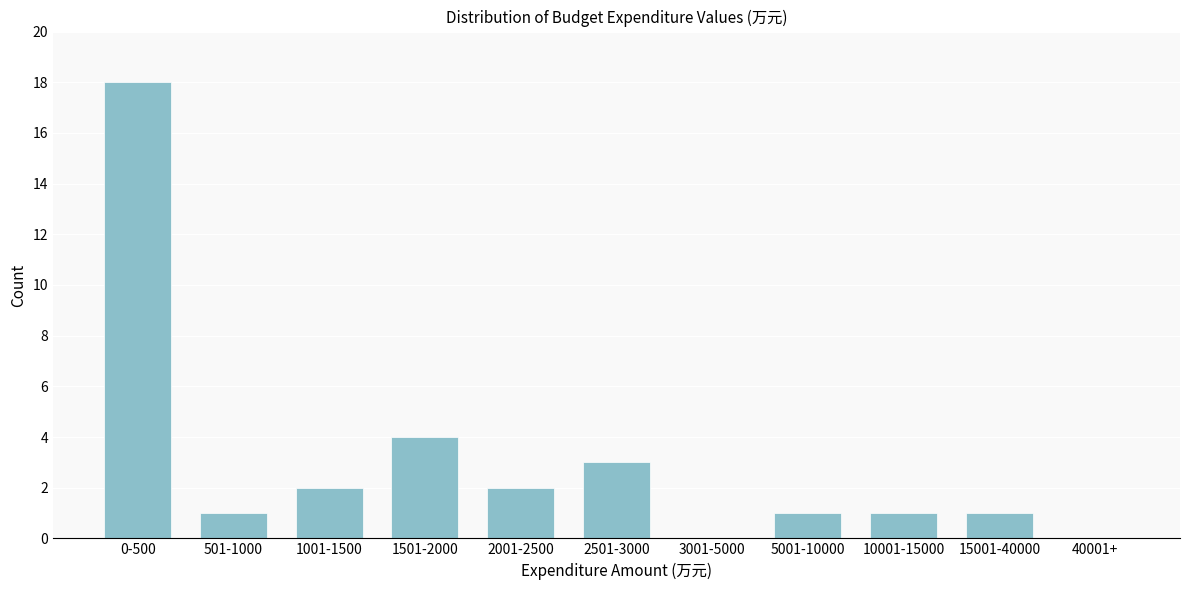

Reading left to right, extract all data points from this chart.

0-500=18	501-1000=1	1001-1500=2	1501-2000=4	2001-2500=2	2501-3000=3	3001-5000=0	5001-10000=1	10001-15000=1	15001-40000=1	40001+=0